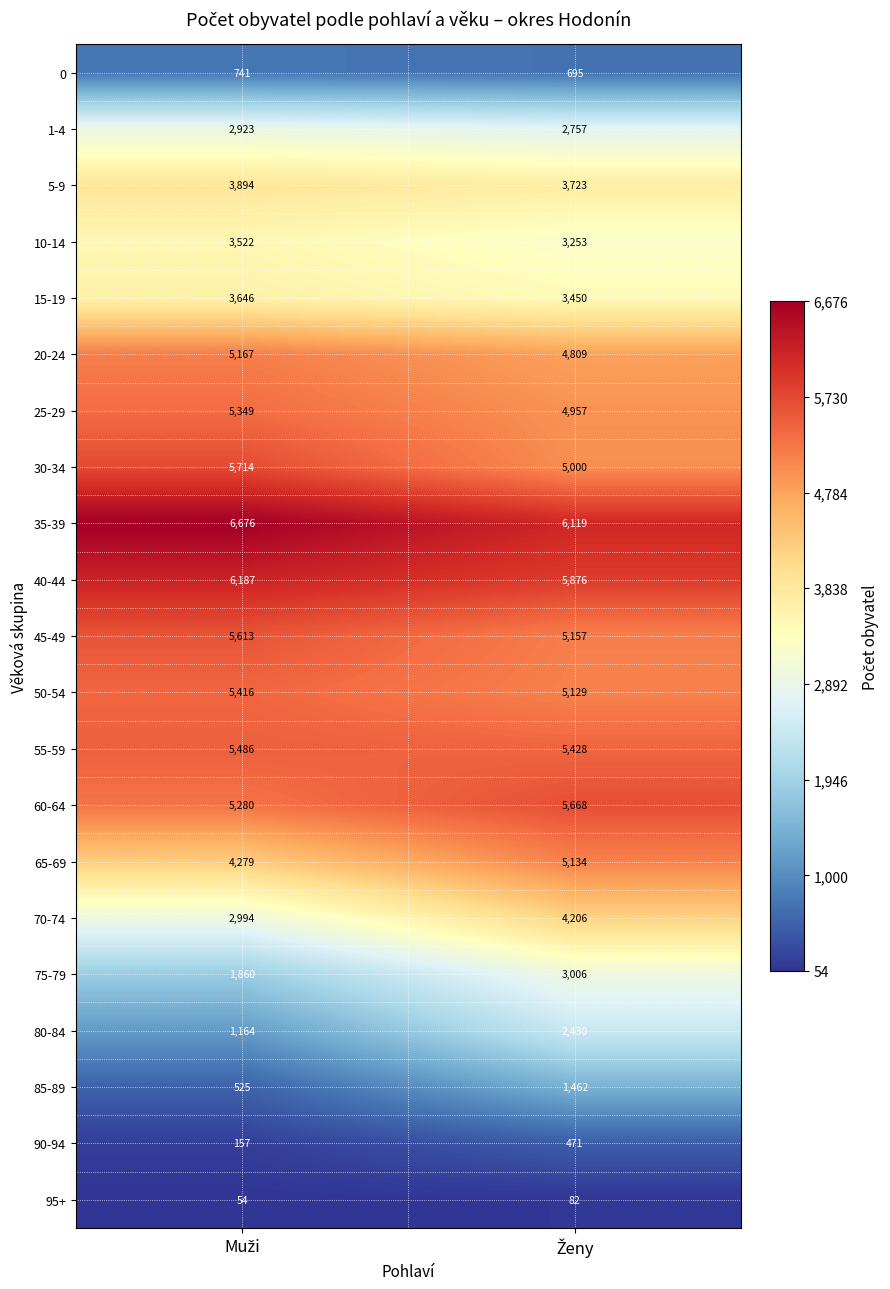

What is the lowest value of the 55-59 series?

5428